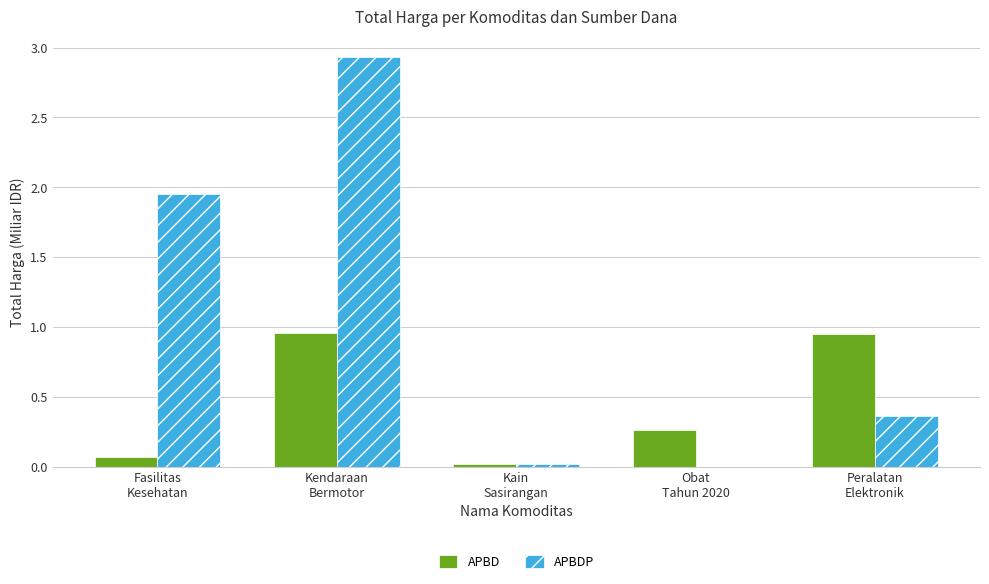

Which series has the largest total across all categories?

APBDP